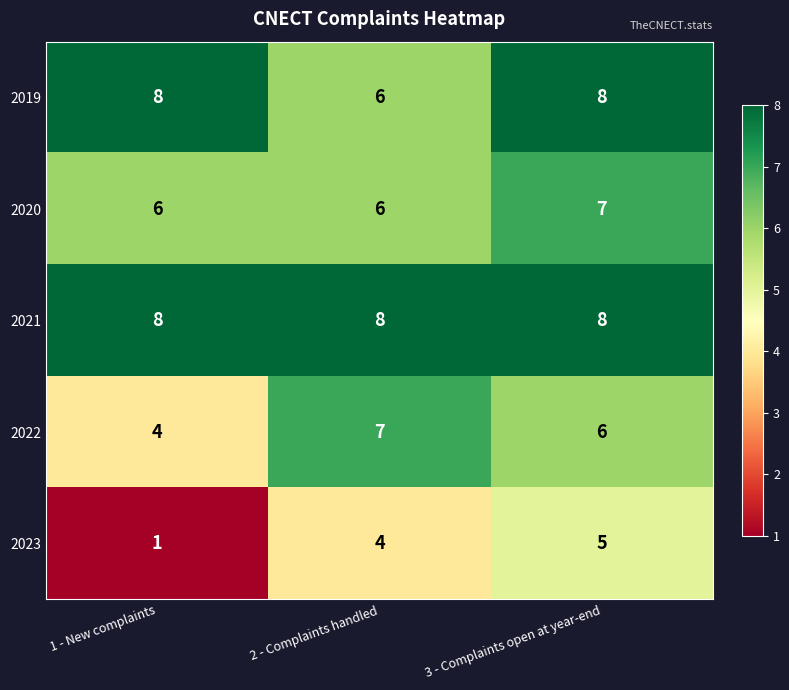

True or false: 2019 has a value of 9 at 2 - Complaints handled.

False